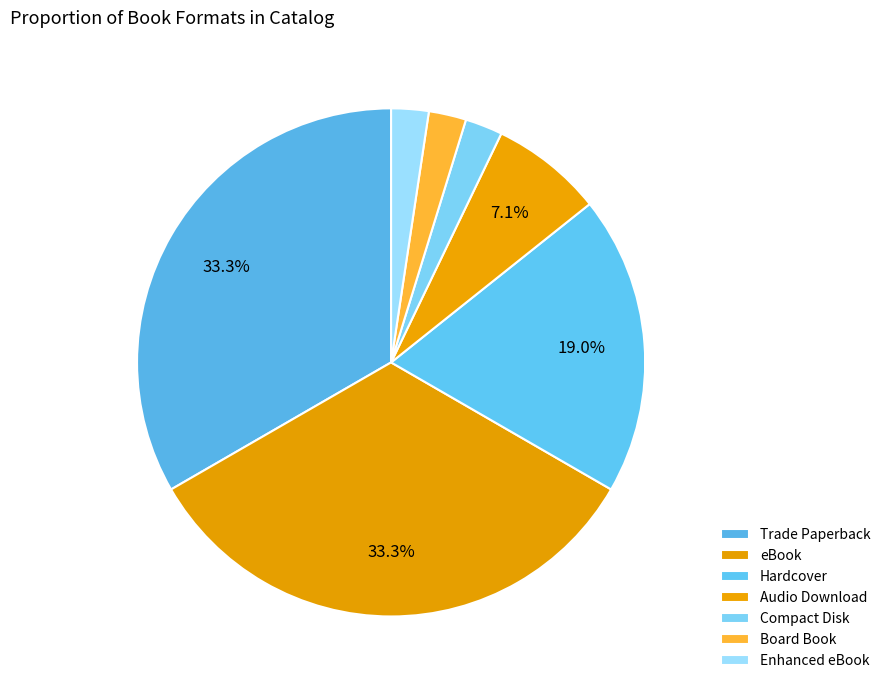

To the nearest percent, what percentage of the pie is Compact Disk?

2%